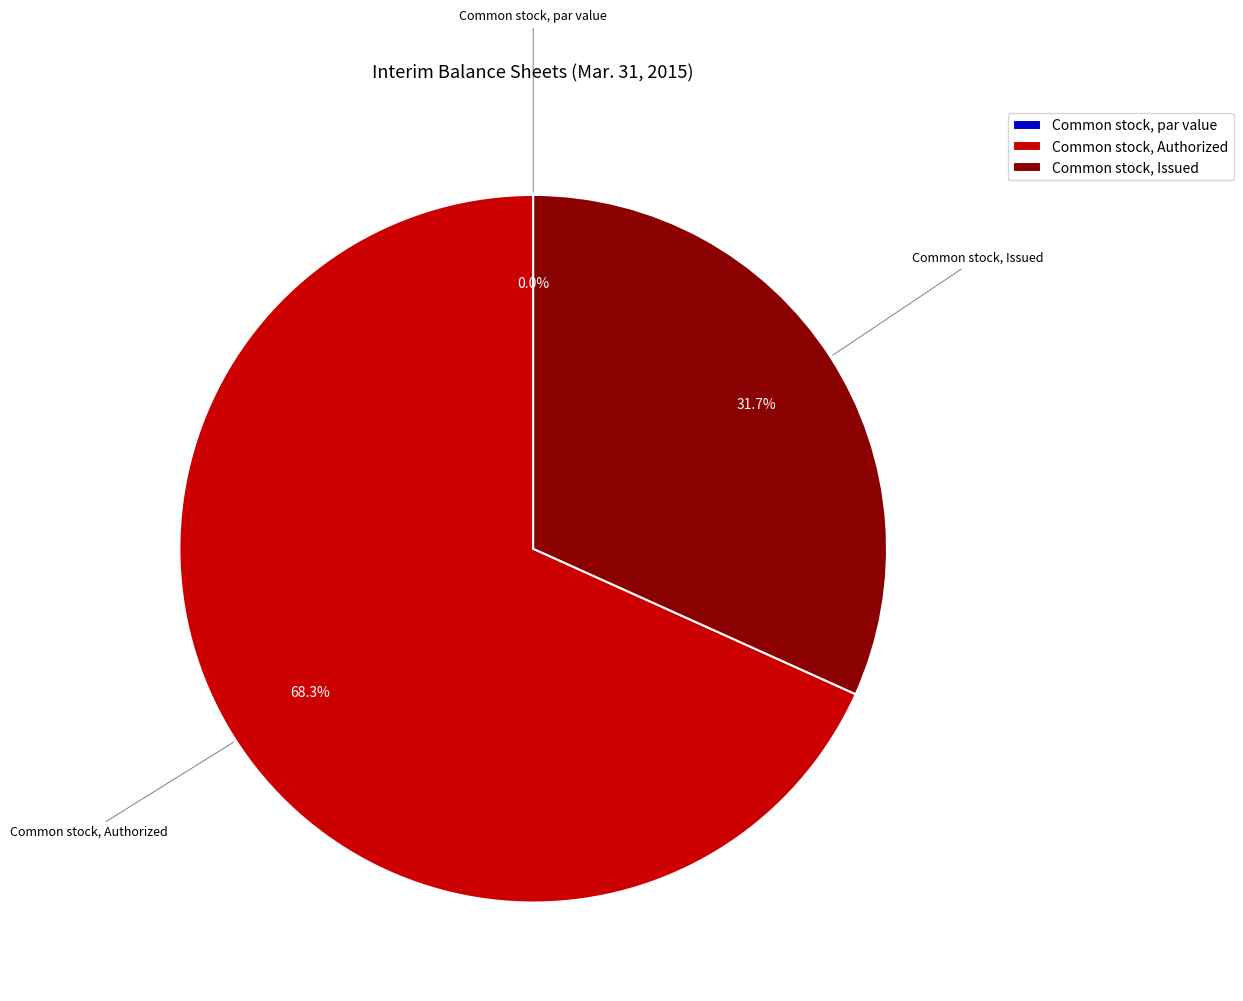

What is the change in value from Common stock, par value to Common stock, Authorized?

+100000000.0